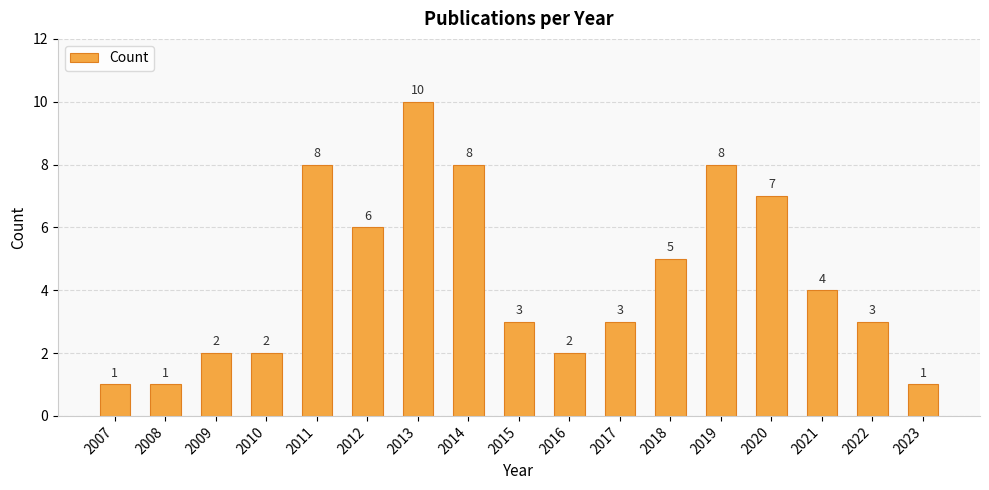

Reading left to right, extract all data points from this chart.

2007=1	2008=1	2009=2	2010=2	2011=8	2012=6	2013=10	2014=8	2015=3	2016=2	2017=3	2018=5	2019=8	2020=7	2021=4	2022=3	2023=1